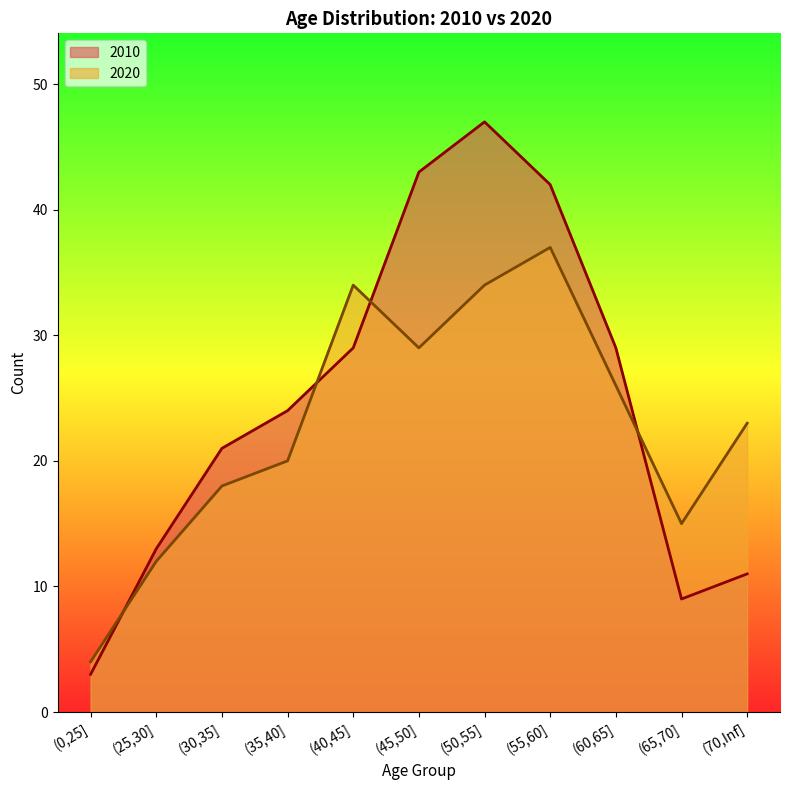

Which series has the largest total across all categories?

2010